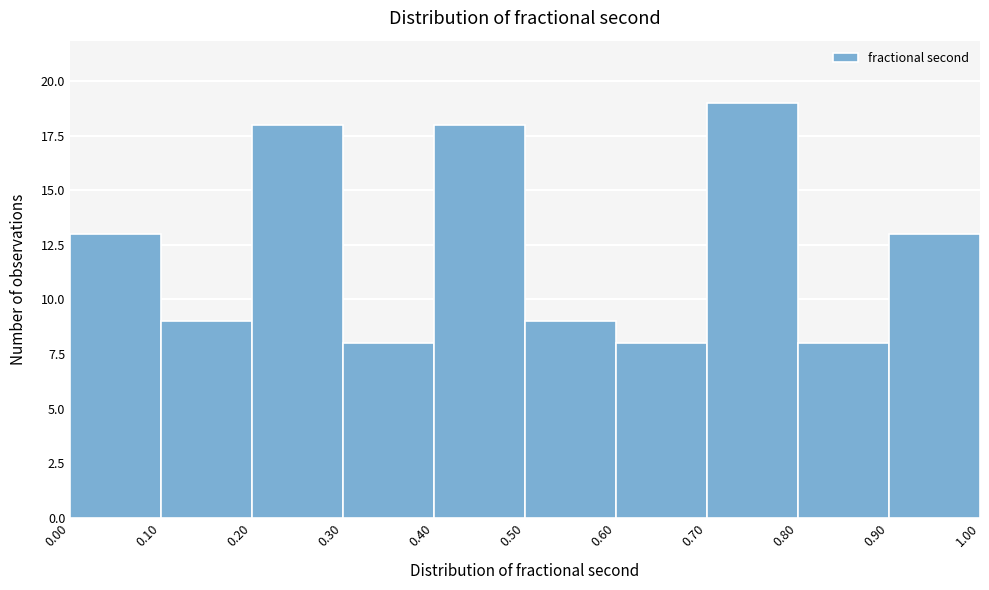

Reading left to right, list every bar in this chart as the range it spans on the x-axis followed by its height. The values are not printed on the chart, so give them approximately, as read against the axis.

0.00 to 0.10: 13
0.10 to 0.20: 9
0.20 to 0.30: 18
0.30 to 0.40: 8
0.40 to 0.50: 18
0.50 to 0.60: 9
0.60 to 0.70: 8
0.70 to 0.80: 19
0.80 to 0.90: 8
0.90 to 1.00: 13